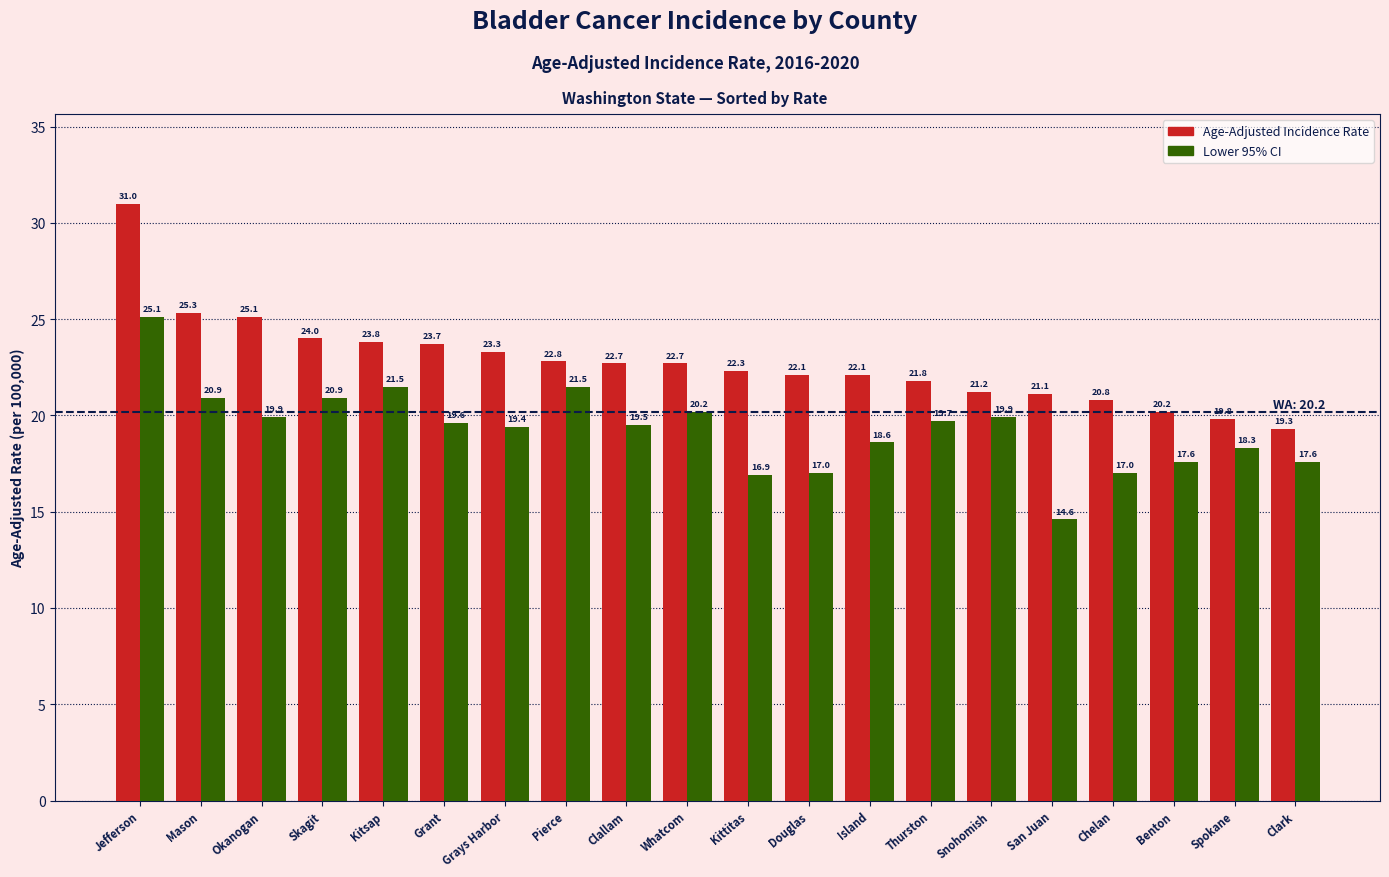

Reading left to right, transcribe all the data shown in this chart.

Age-Adjusted Incidence Rate: 31.0	25.3	25.1	24.0	23.8	23.7	23.3	22.8	22.7	22.7	22.3	22.1	22.1	21.8	21.2	21.1	20.8	20.2	19.8	19.3
Lower 95% CI: 25.1	20.9	19.9	20.9	21.5	19.6	19.4	21.5	19.5	20.2	16.9	17.0	18.6	19.7	19.9	14.6	17.0	17.6	18.3	17.6